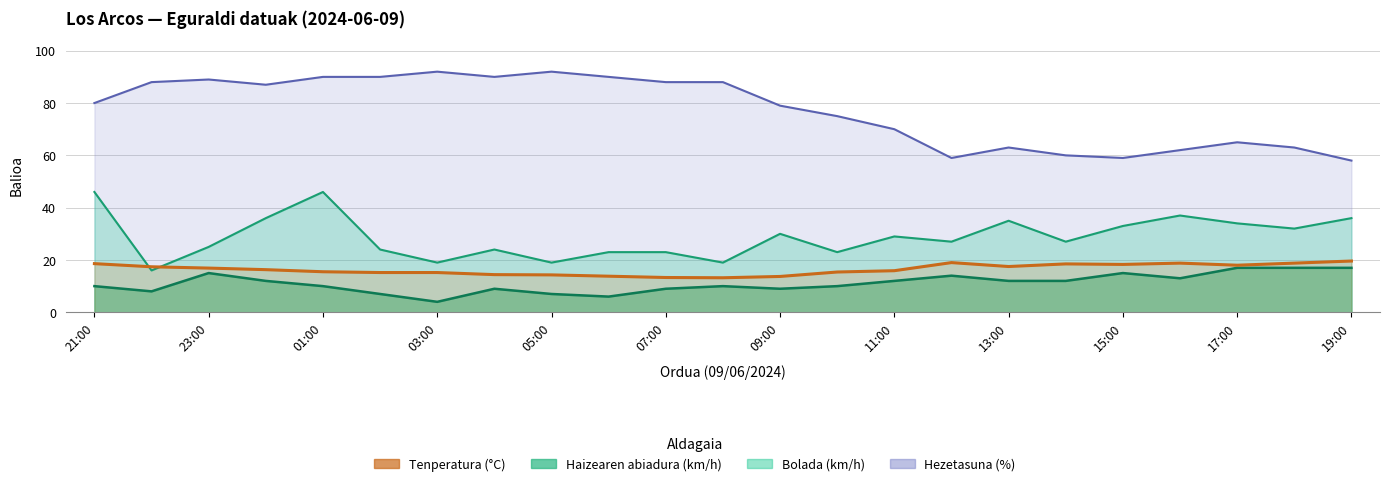

How many data points in Hezetasuna (%) are above 80?

11